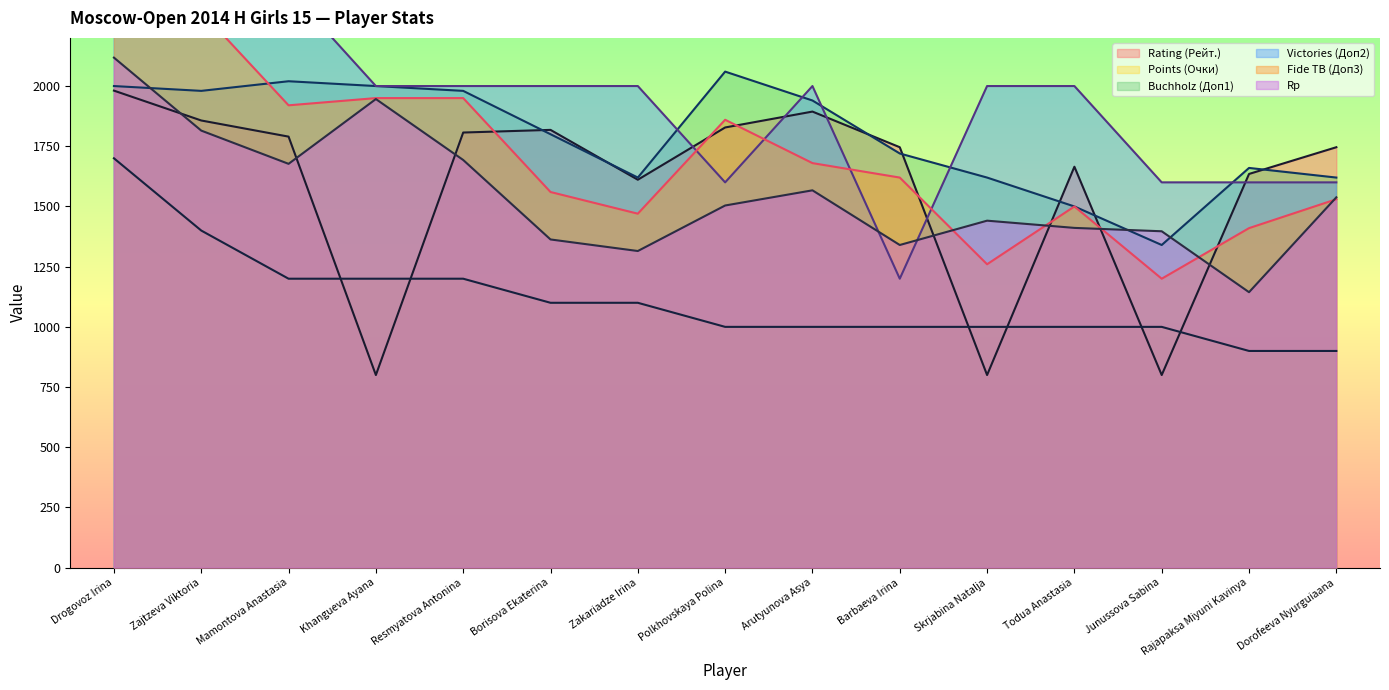

Where does the Fide TB (Доп3) series first go above 1620?

Drogovoz Irina